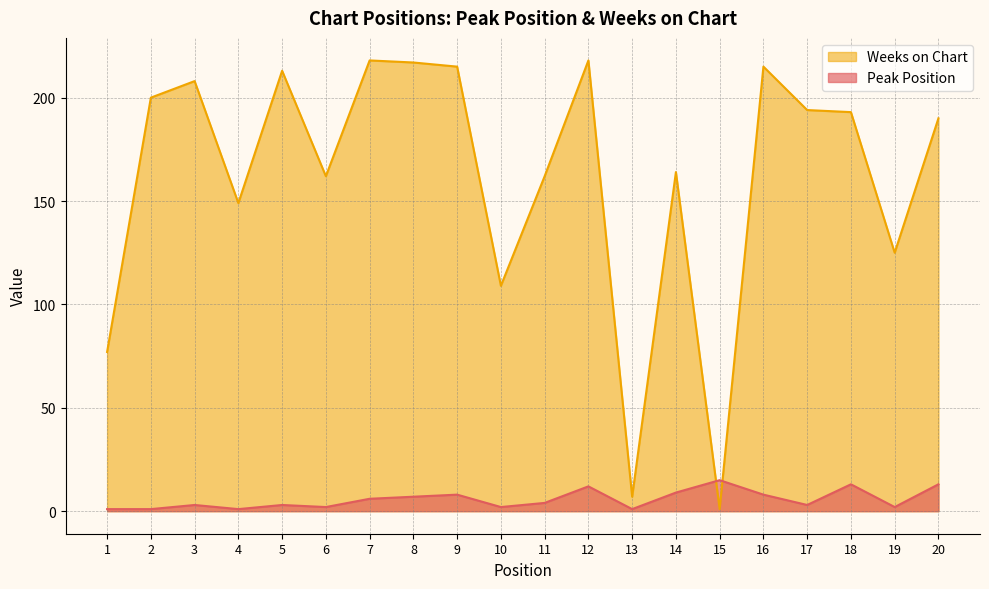

Is it true that Weeks on Chart equals 92 at 17?

False